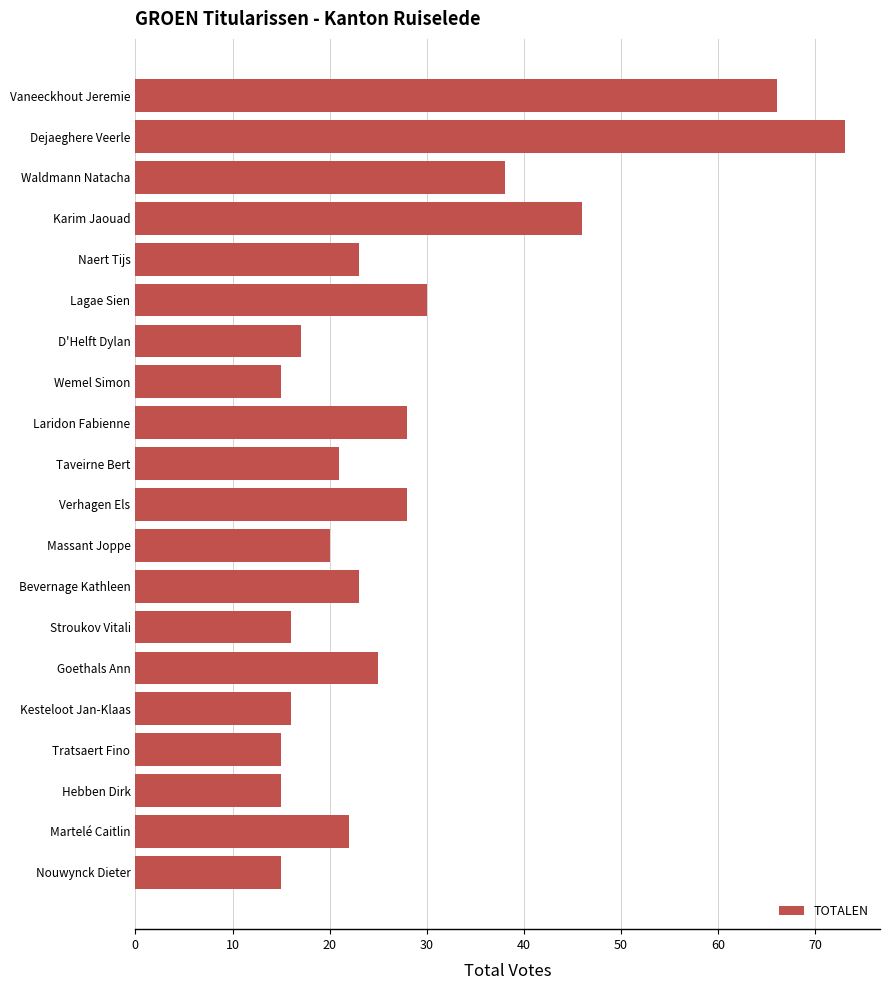

Reading top to bottom, transcribe all the data shown in this chart.

66	73	38	46	23	30	17	15	28	21	28	20	23	16	25	16	15	15	22	15